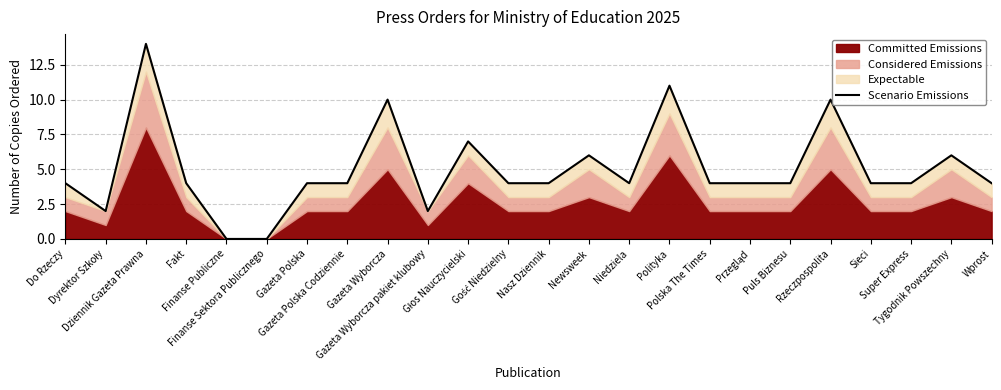

Rank the categories by value from lowest to highest.

Finanse Publiczne, Finanse Sektora Publicznego, Dyrektor Szkoły, Gazeta Wyborcza pakiet klubowy, Do Rzeczy, Fakt, Gazeta Polska, Gazeta Polska Codziennie, Gość Niedzielny, Nasz Dziennik, Niedziela, Polska The Times, Przegląd, Puls Biznesu, Sieci, Super Express, Wprost, Newsweek, Tygodnik Powszechny, Głos Nauczycielski, Gazeta Wyborcza, Rzeczpospolita, Polityka, Dziennik Gazeta Prawna